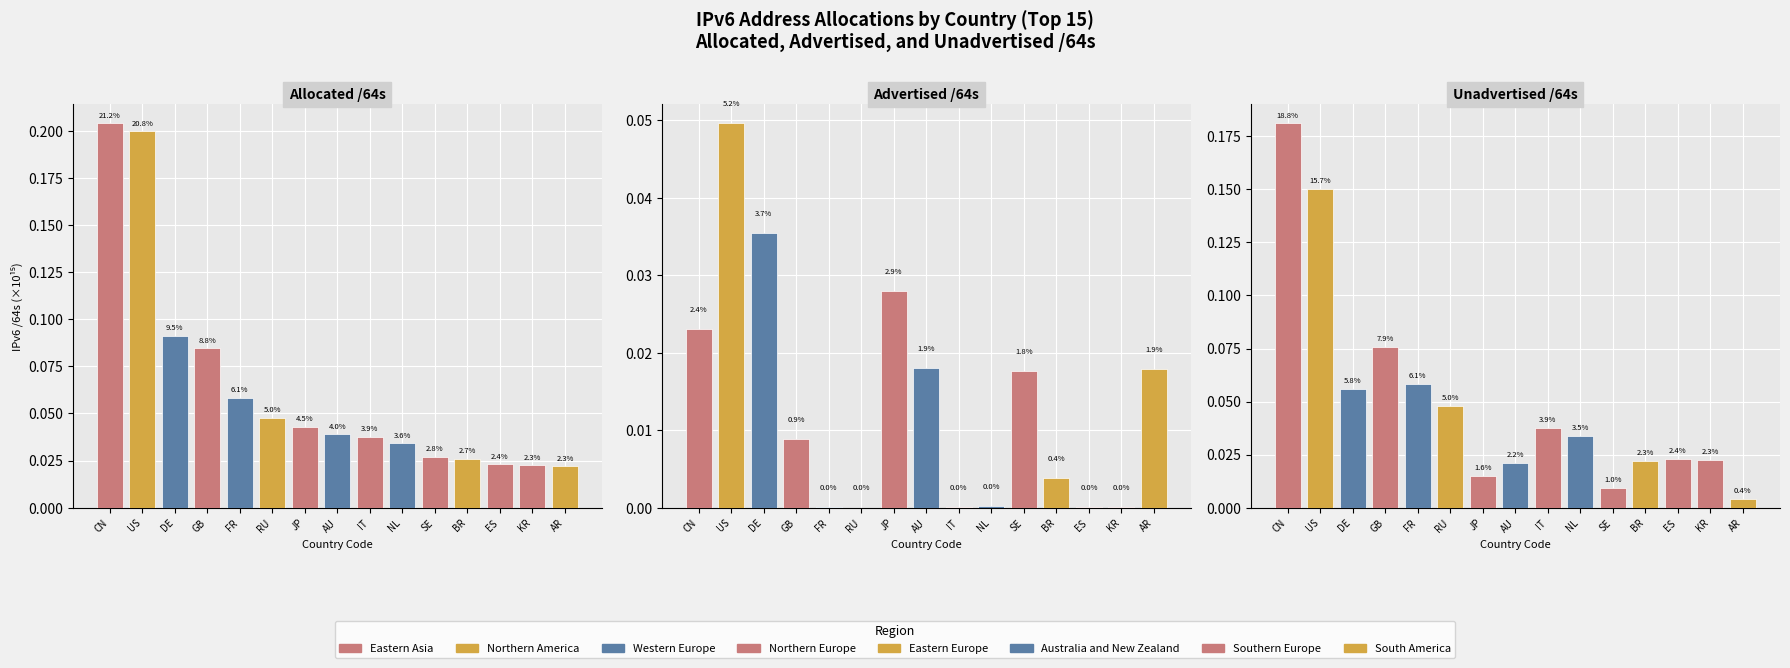

At FR, list the series in order from smallest to largest.

Advertised /64s, Unadvertised /64s, Allocated /64s